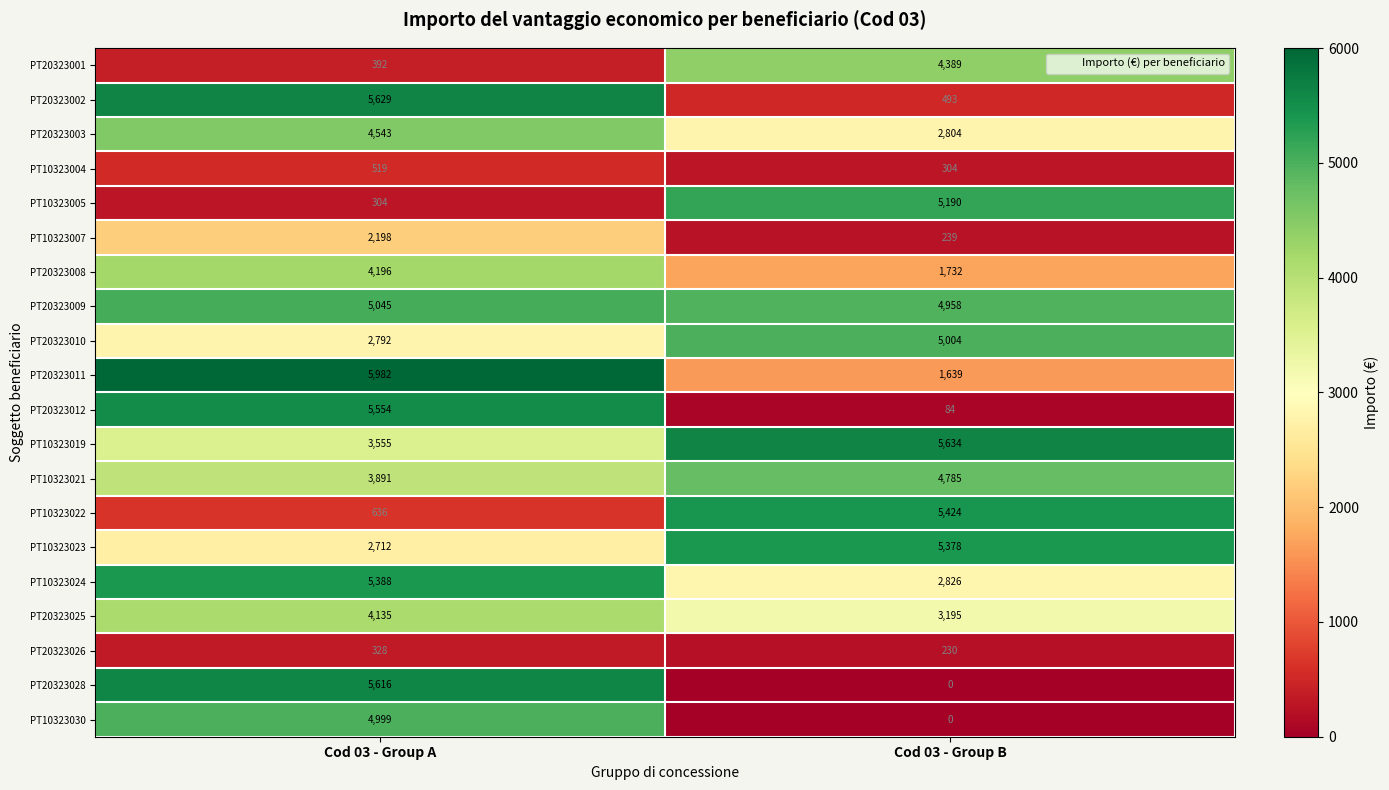

What is the total value across all series at Cod 03 - Group A?

68414